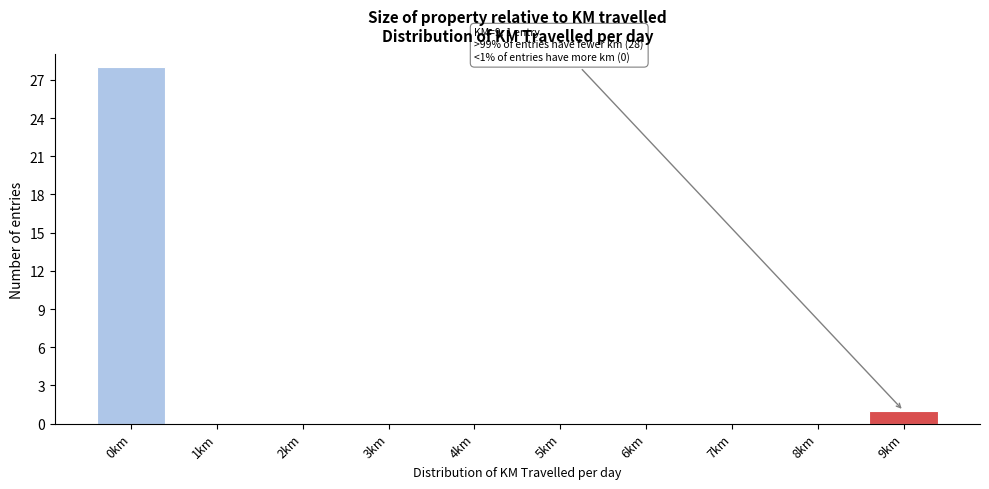

Reading right to left, what are all the values shown in this chart?

9km=1	8km=0	7km=0	6km=0	5km=0	4km=0	3km=0	2km=0	1km=0	0km=28